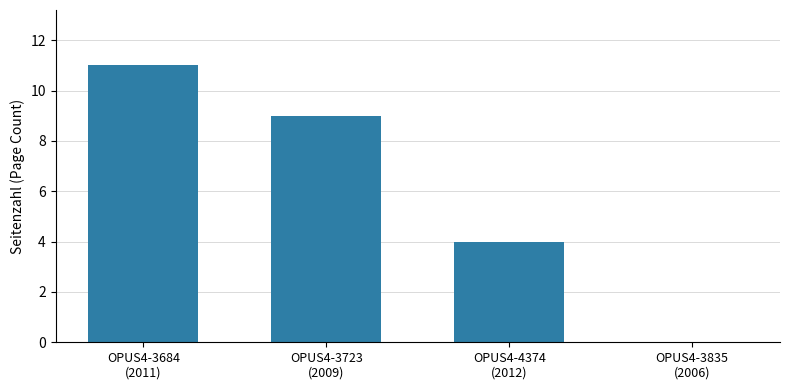

Reading left to right, what are all the values shown in this chart?

11	9	4	0